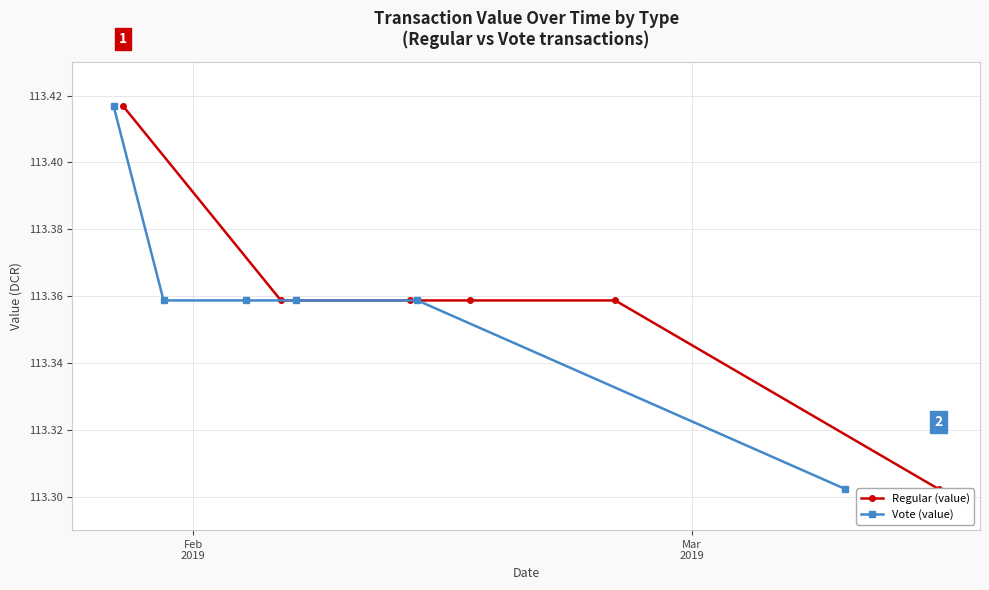

True or false: Vote (value) has more than 2 interior local peaks.

False